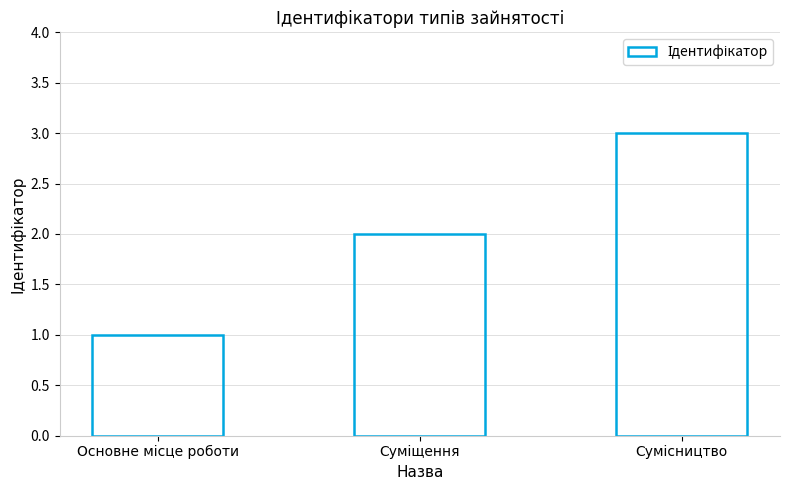

What is the sum of all values?

6